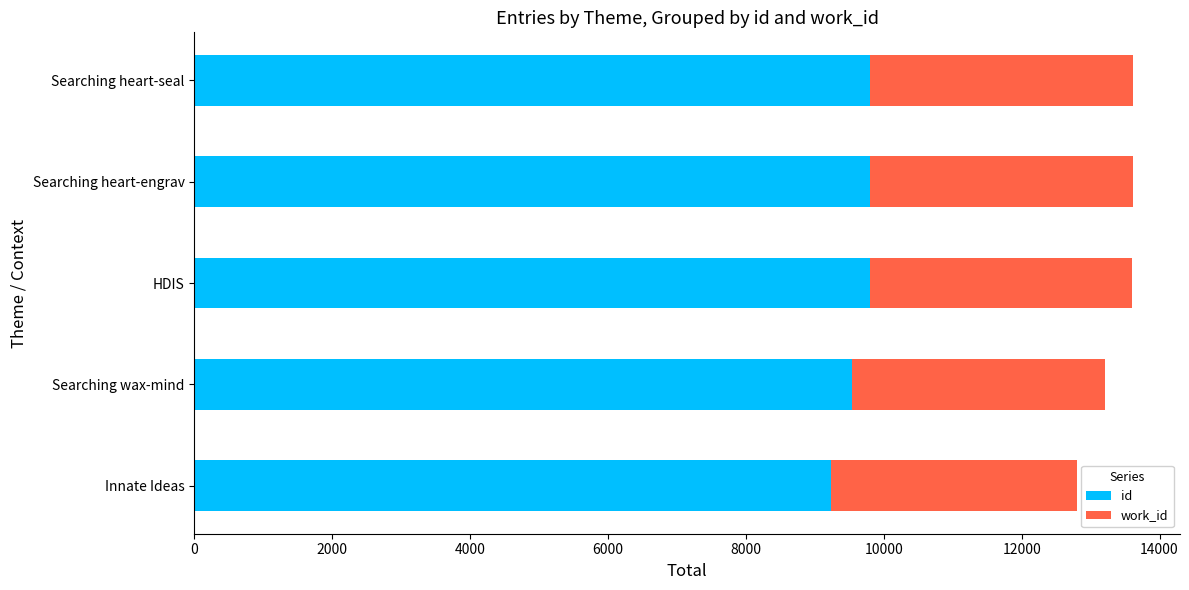

The value of id at Searching heart-engrav is 16666. True or false?

False